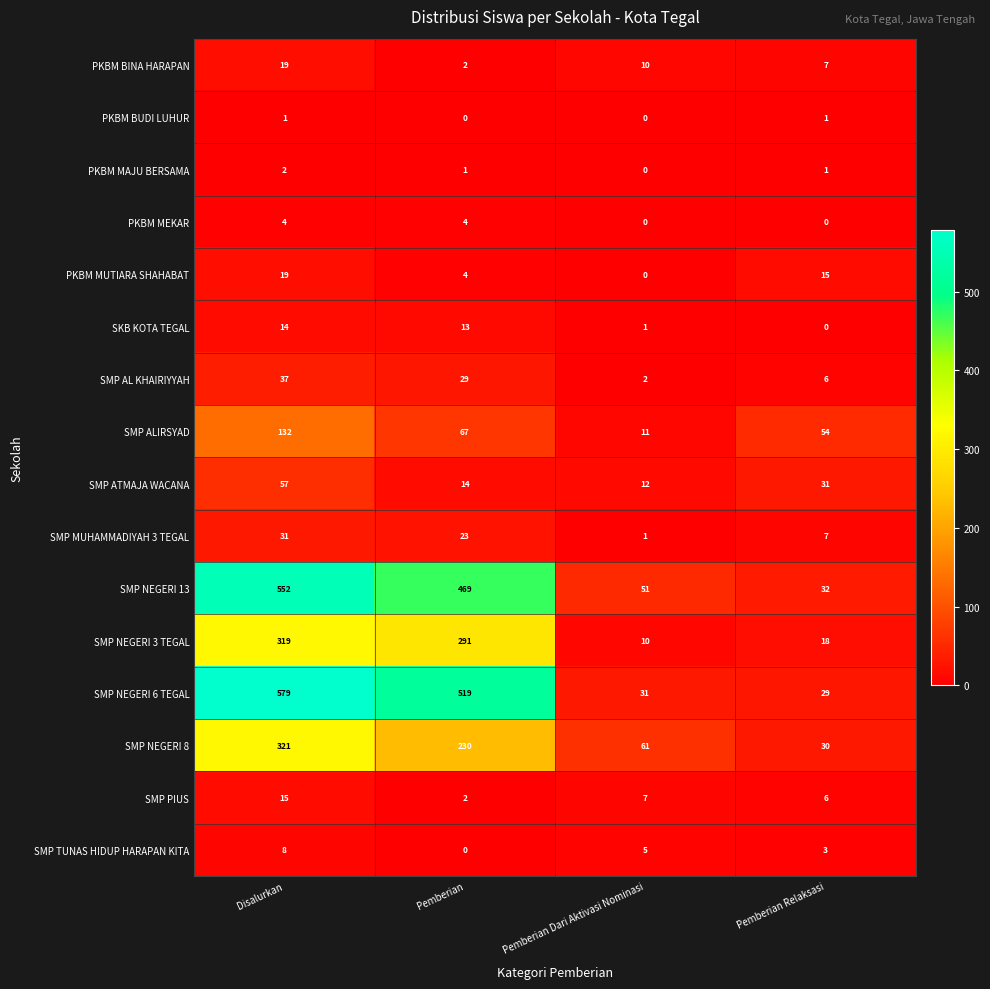

What value does the SMP TUNAS HIDUP HARAPAN KITA series have at Pemberian Dari Aktivasi Nominasi?

5